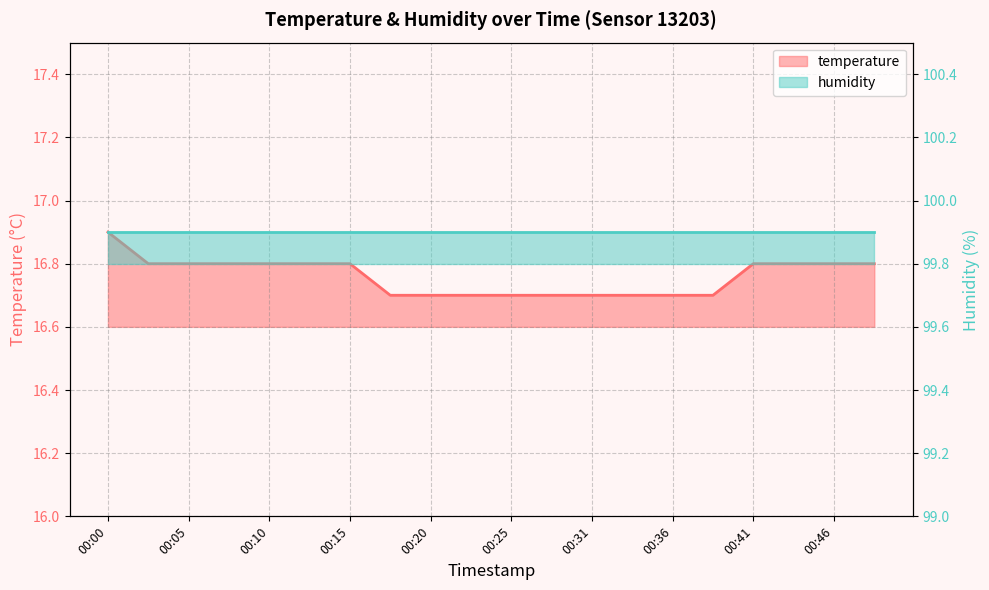

What is the value of the 17th point from the left?

16.8